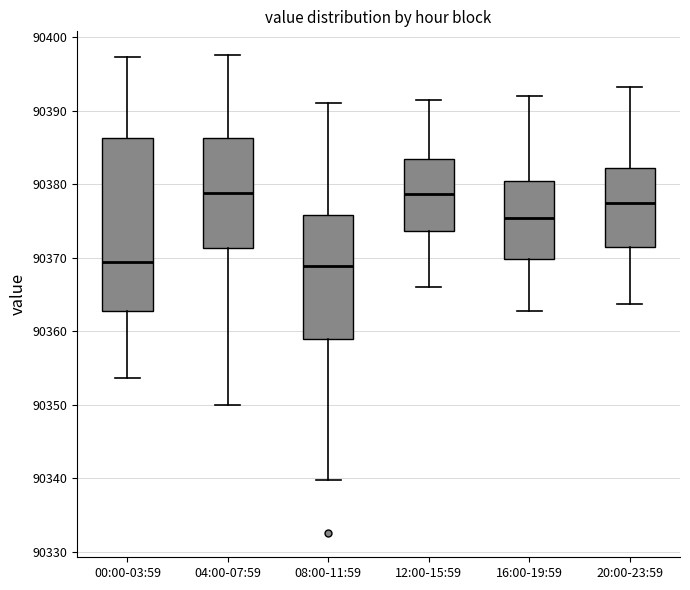

Reading left to right, transcribe this box plot: for each box, give where its median line is, the range the box spans, and where its two whiskers end, as read against the y-axis. The values are not printed on the chart, so give them approximately, as read against the axis.

00:00-03:59: median 90369, box 90363 to 90386, whiskers 90354 to 90397
04:00-07:59: median 90379, box 90371 to 90386, whiskers 90350 to 90398
08:00-11:59: median 90369, box 90359 to 90376, whiskers 90340 to 90391
12:00-15:59: median 90379, box 90374 to 90383, whiskers 90366 to 90392
16:00-19:59: median 90375, box 90370 to 90380, whiskers 90363 to 90392
20:00-23:59: median 90378, box 90372 to 90382, whiskers 90364 to 90393